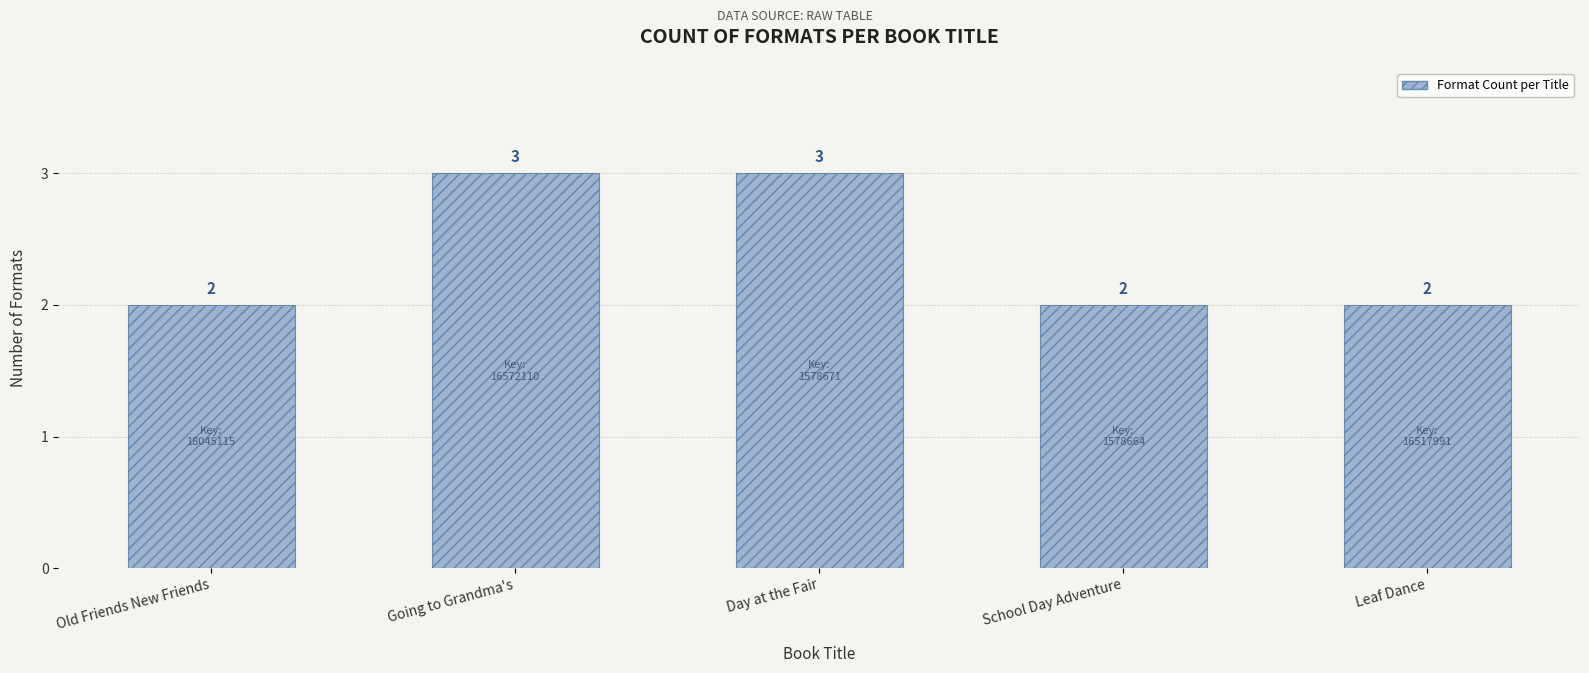

What is the maximum value shown in the chart?

3